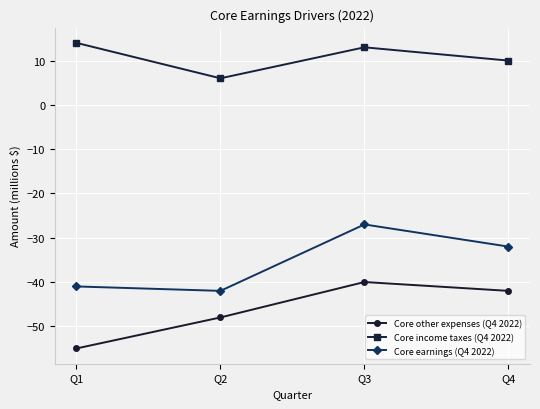

How many Core other expenses (Q4 2022) values are between -48 and -40?

3